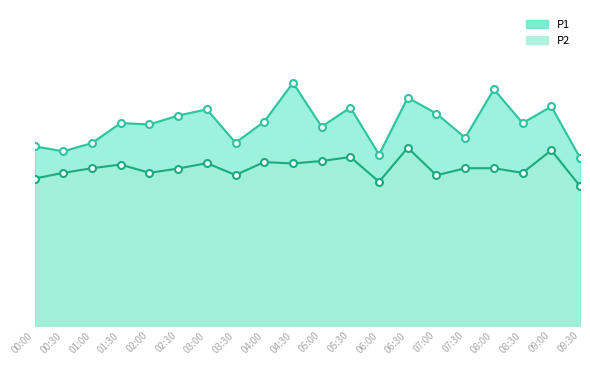

What is the lowest value of the P2 series?

13.0